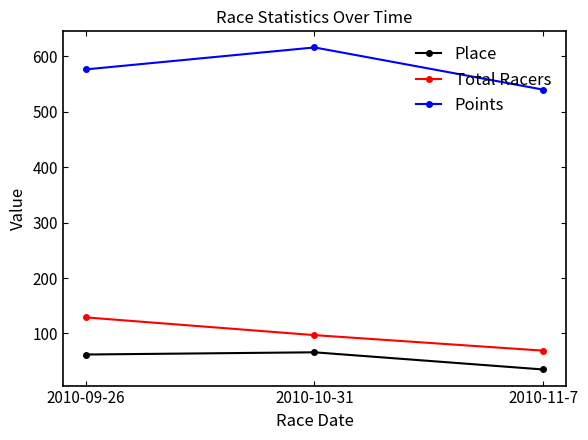

Count the number of categories in the chart.

3